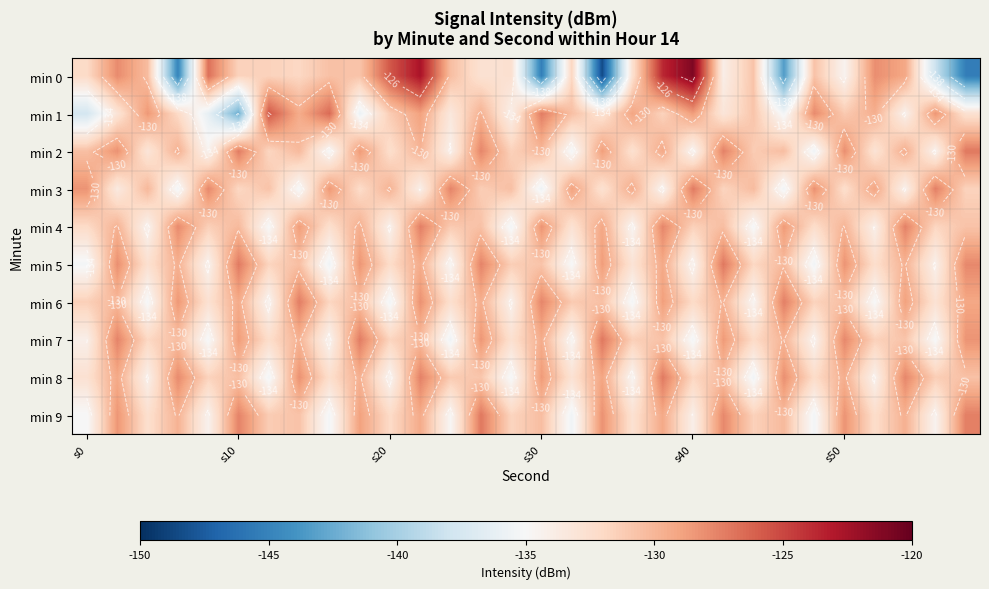

Between 6 and 14, which is larger?

6